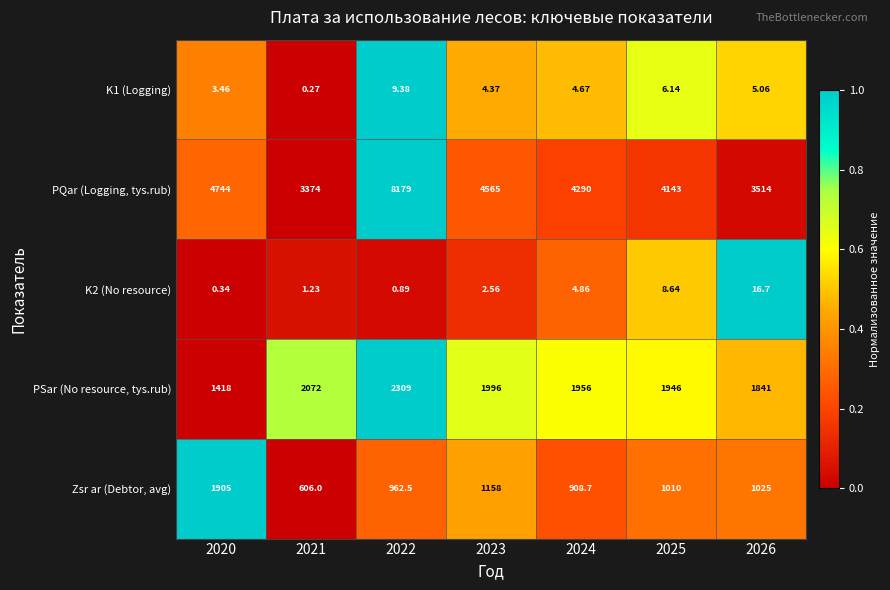

Between 2020 and 2021, which series saw the biggest shift?

PQar (Logging, tys.rub)